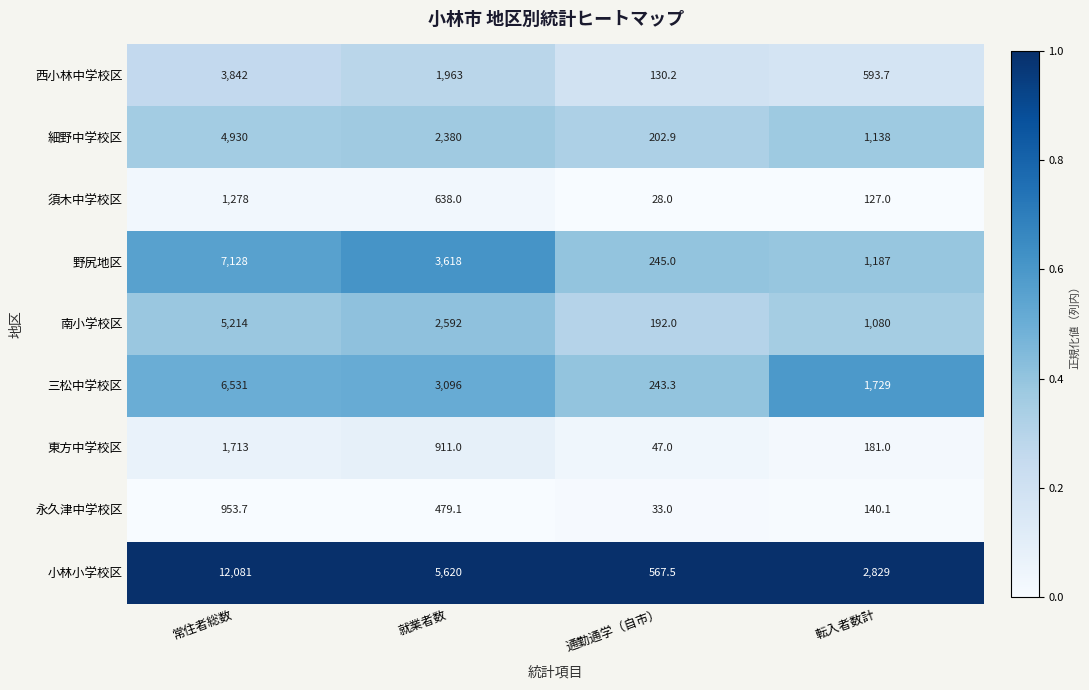

List the labels in order of 須木中学校区 value, smallest first.

通勤通学（自市）, 転入者数計, 就業者数, 常住者総数